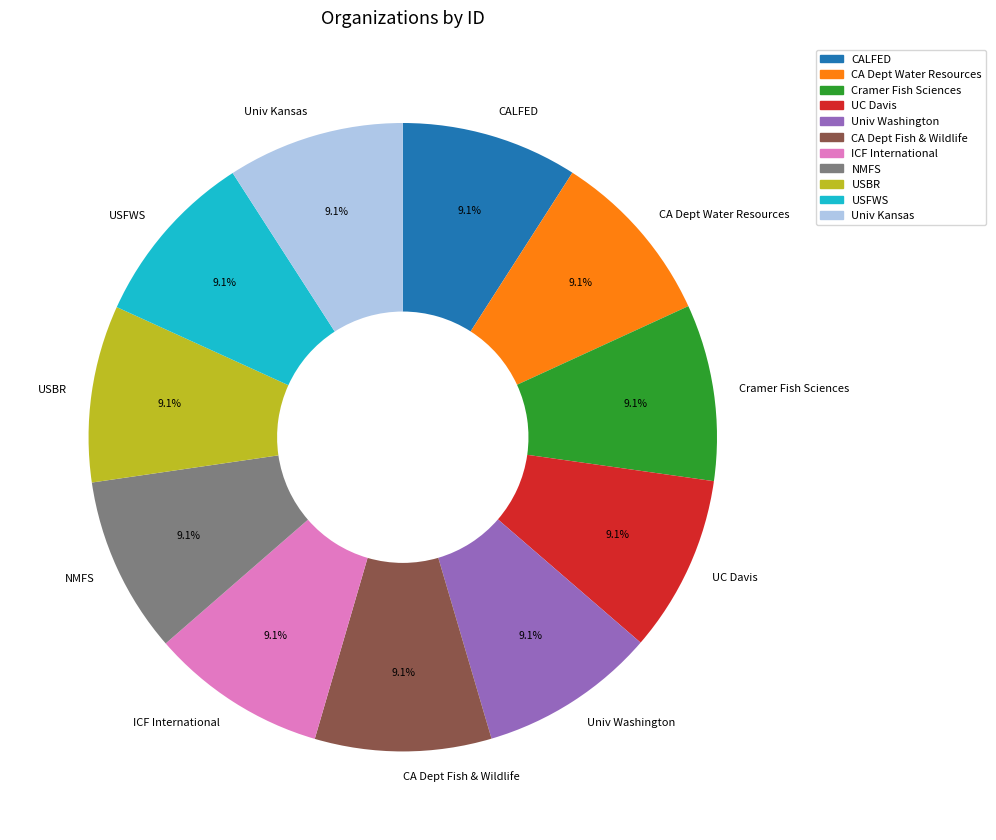

Is there a majority slice in this chart?

No